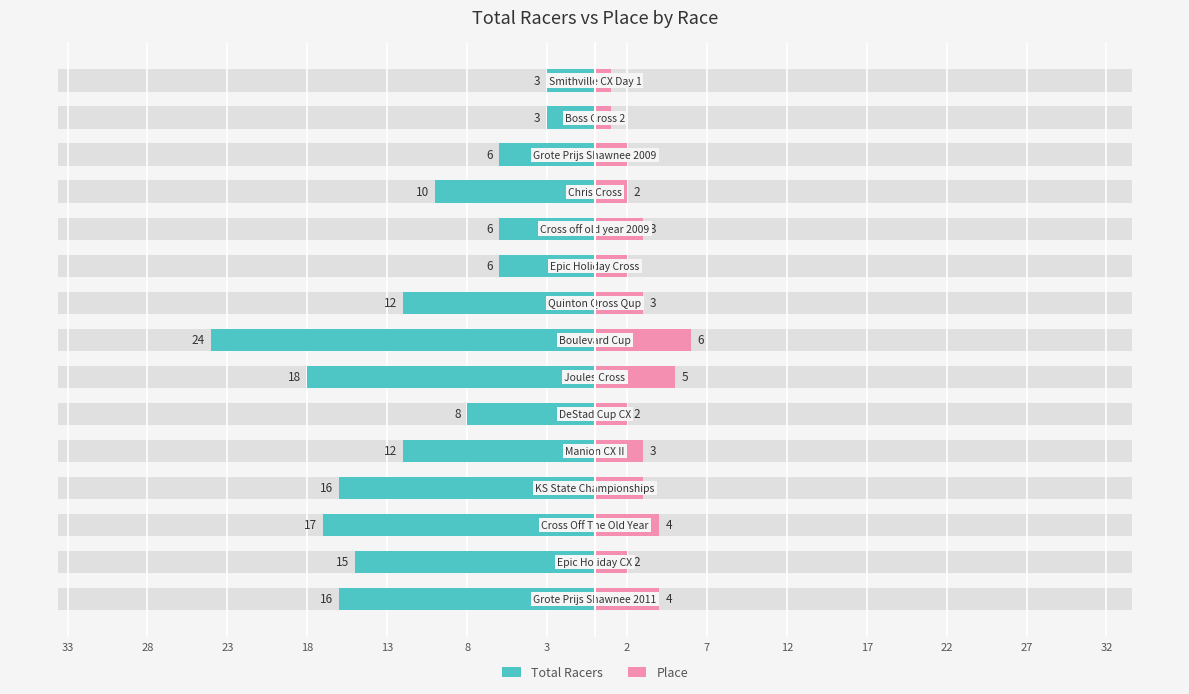

Which series has the largest range (max minus min)?

Total Racers